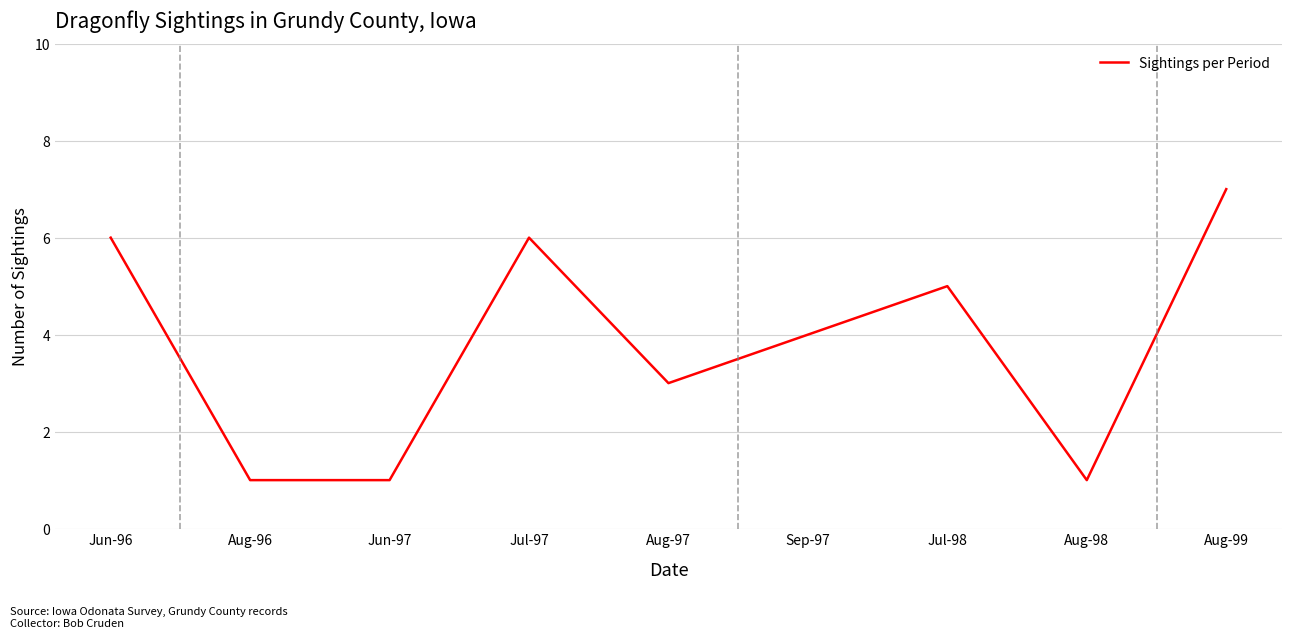

How many values are between 1 and 6?

8